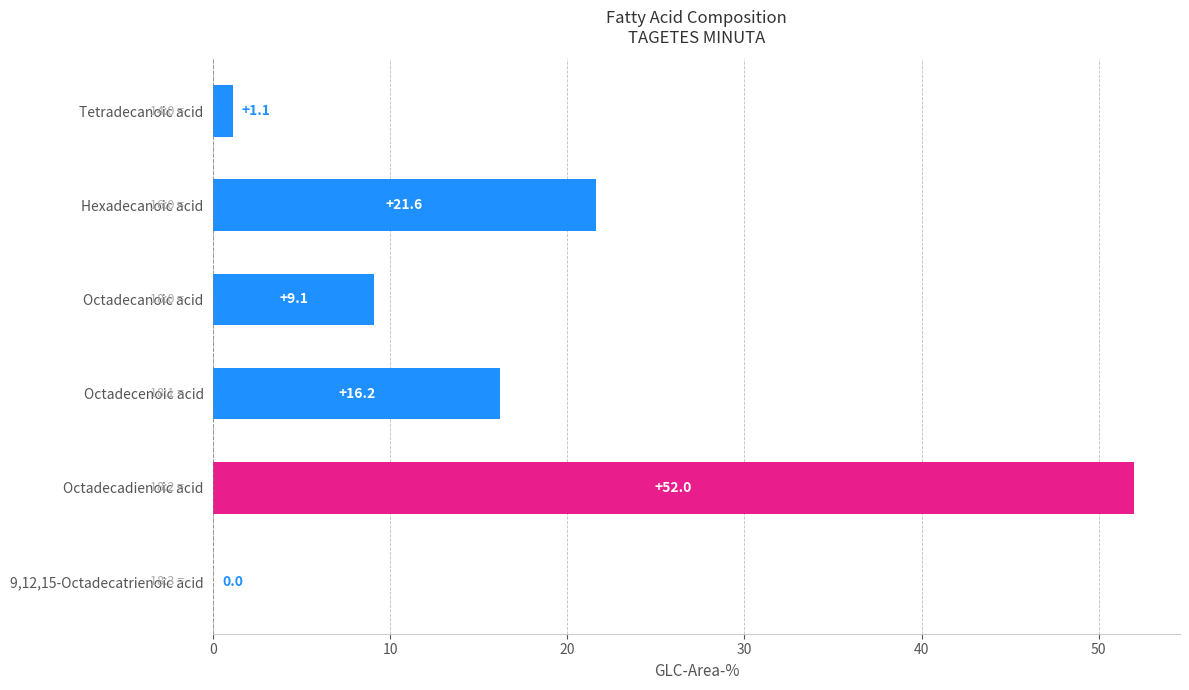

Count the number of categories in the chart.

6